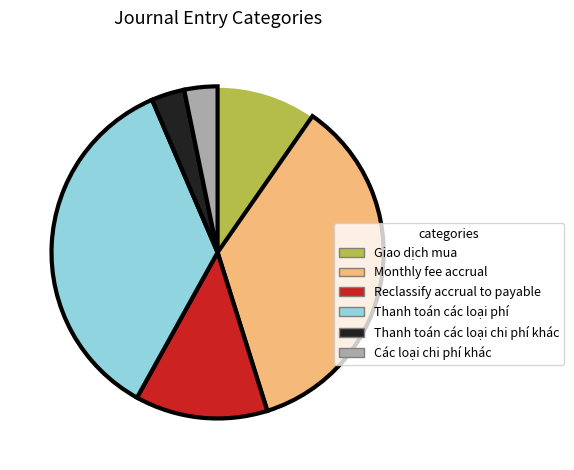

Does Monthly fee accrual represent more than half of the total?

No